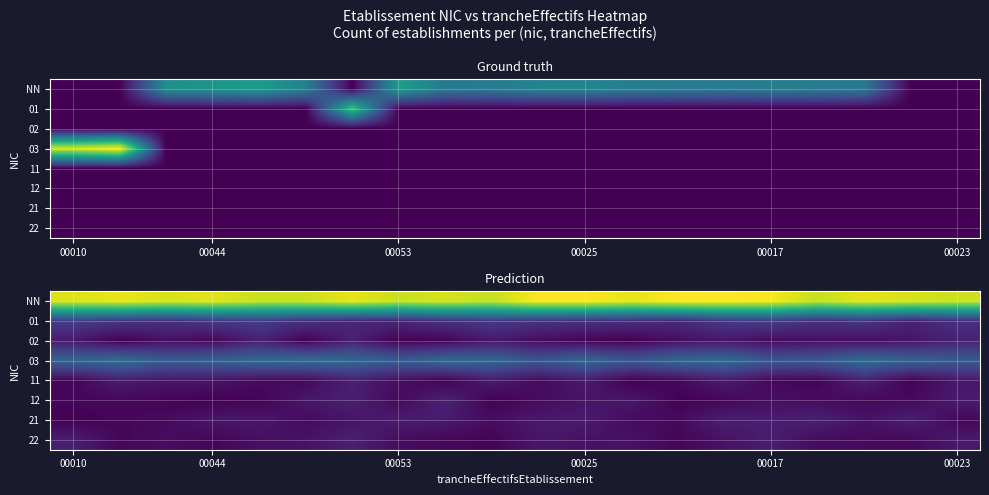

Rank the series by their maximum value, from lowest to highest.

22, 21, 11, 02, 12, 01, 03, NN